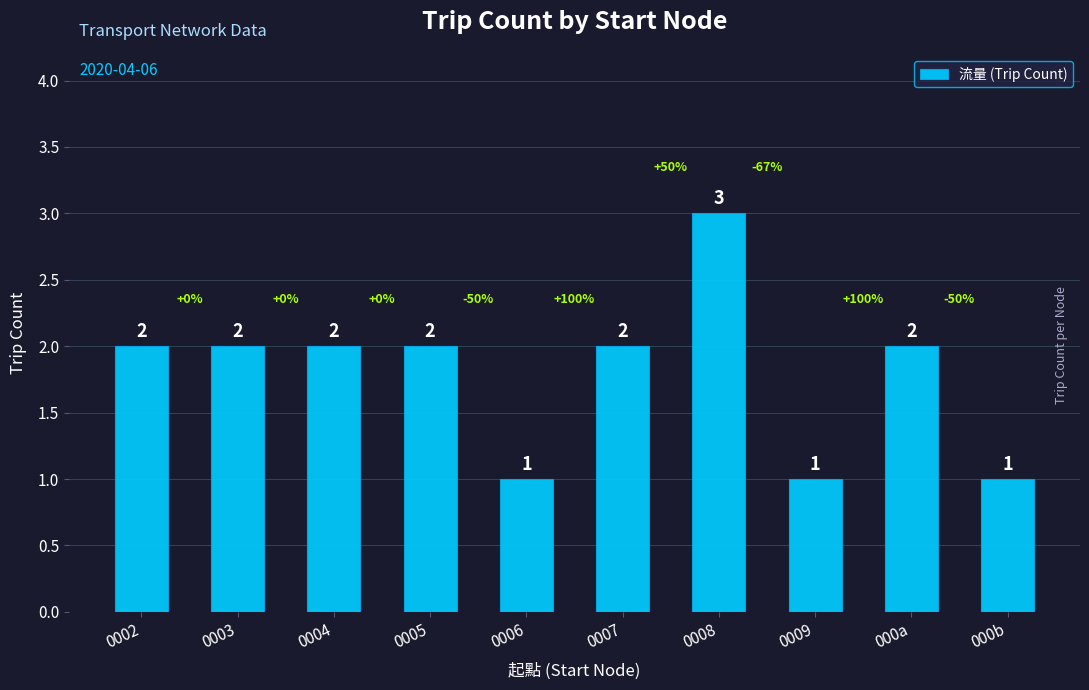

What value does the data have at 0008?

3